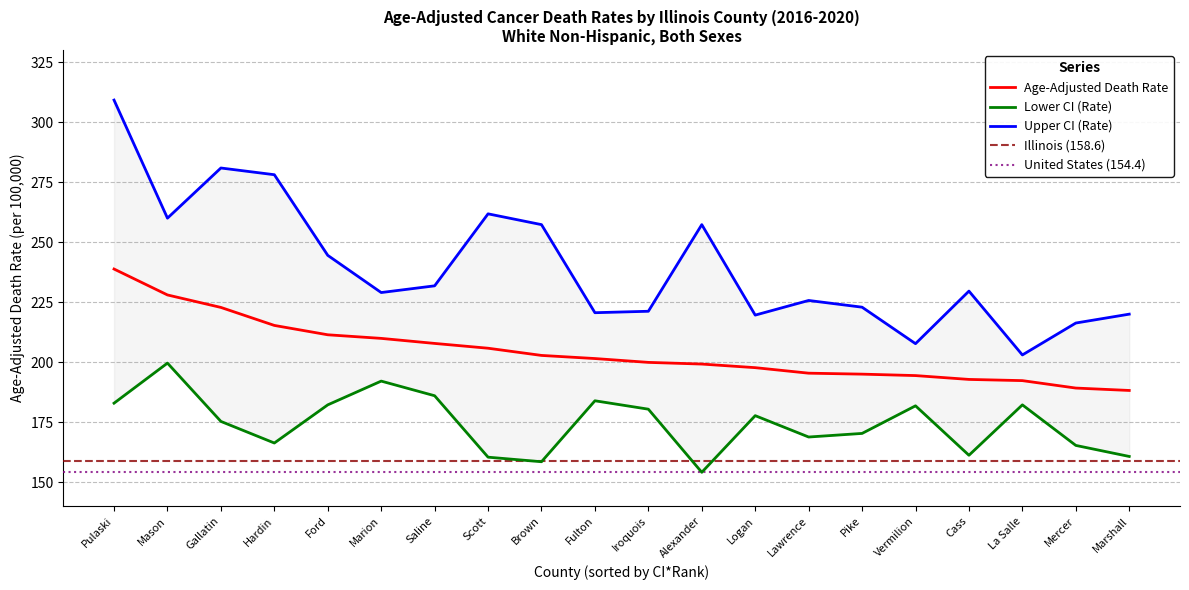

What is the lowest value of the Upper CI (Rate) series?

203.0